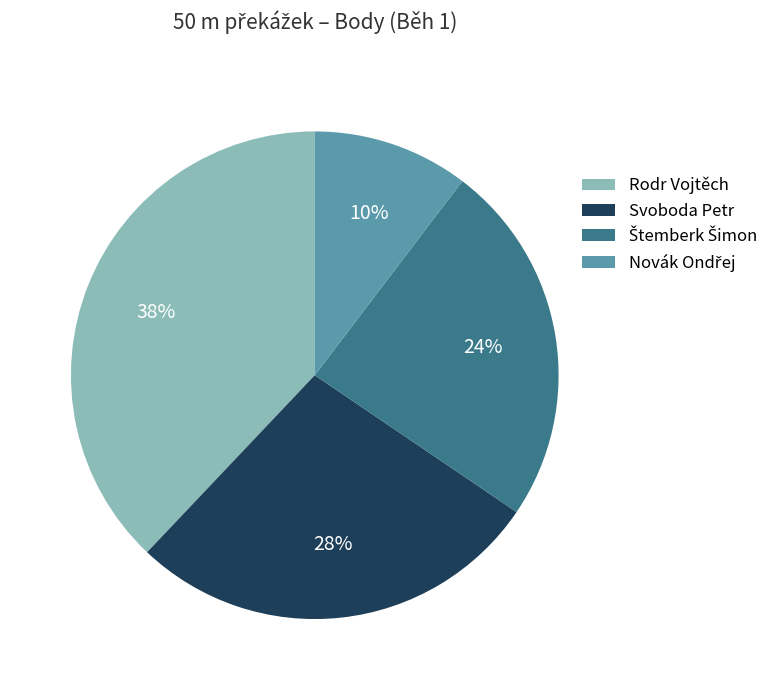

What is the largest slice in the pie chart?

Rodr Vojtěch